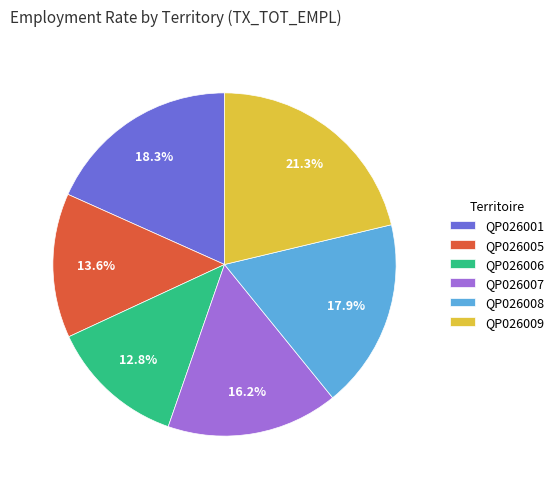

Between QP026009 and QP026005, which is larger?

QP026009